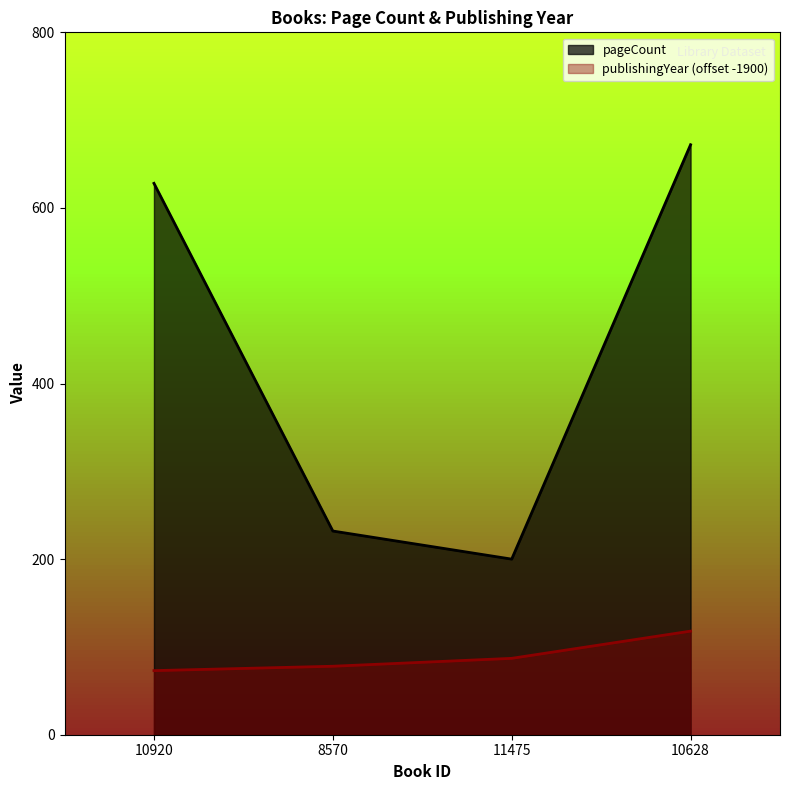

The value of pageCount at 10920 is 628. True or false?

True